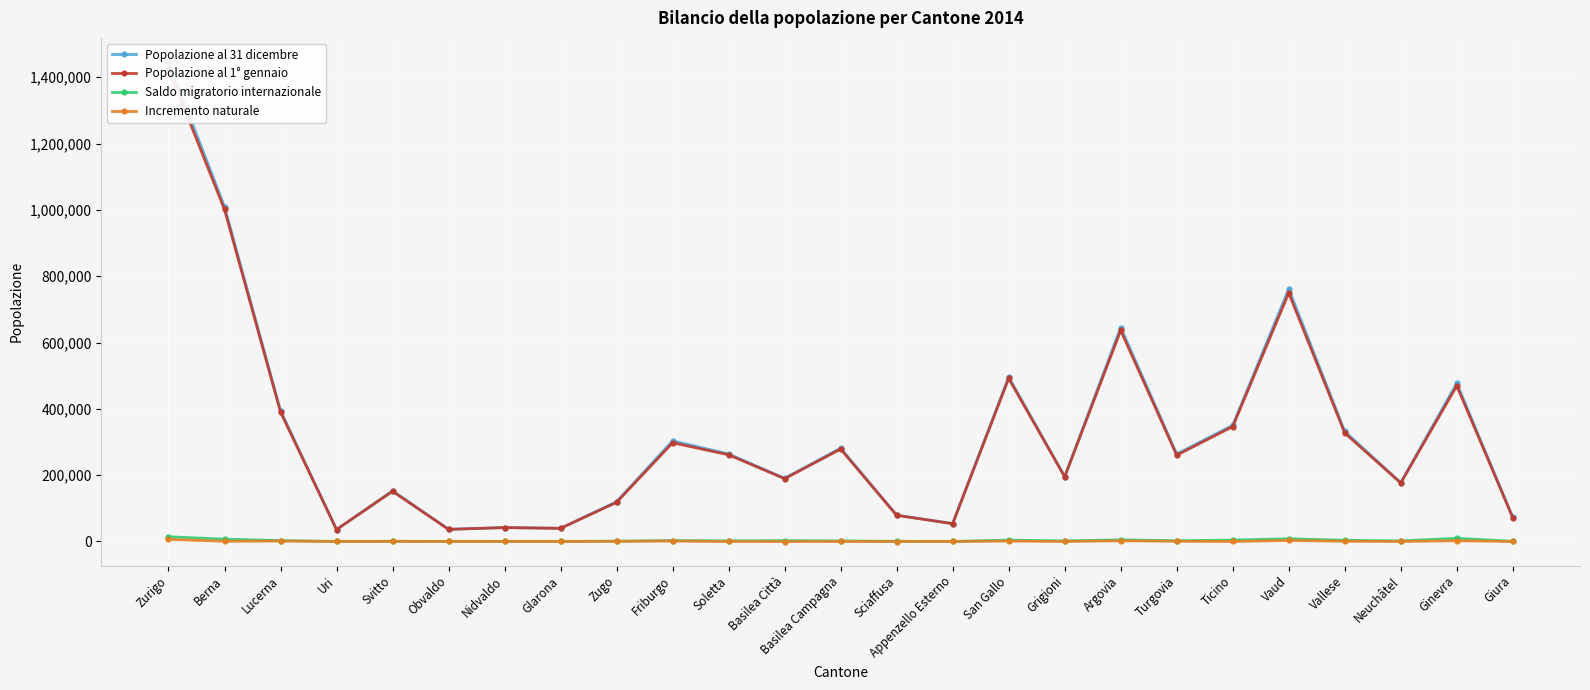

What is the difference between the maximum and minimum values in the Incremento naturale series?

6505